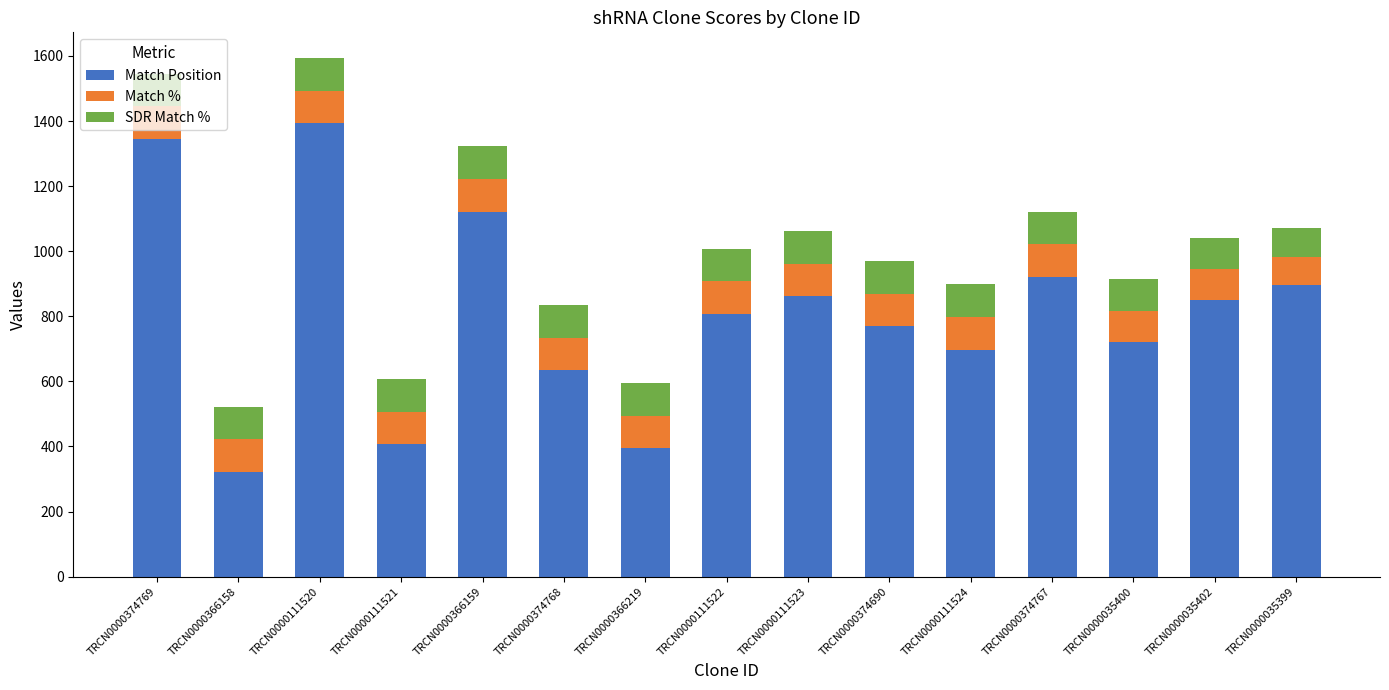

What is the total value across all series at TRCN0000366158?

522